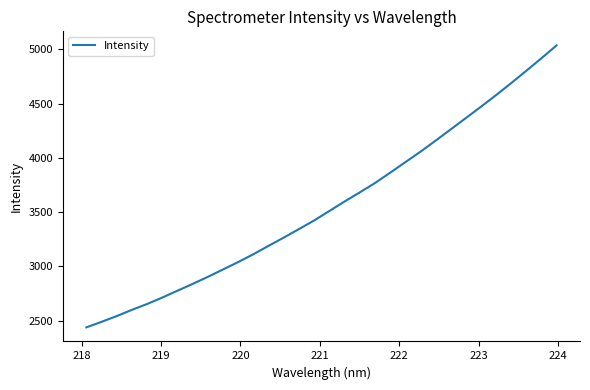

What is the difference between the maximum and minimum values?

2598.0